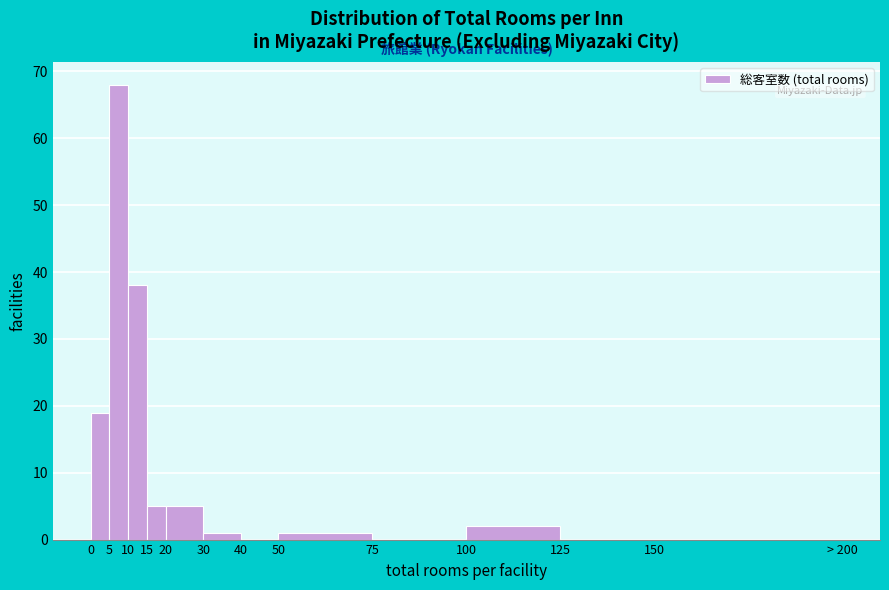

Reading left to right, what are all the values shown in this chart?

0=19	5=68	10=38	15=5	20=5	30=1	40=0	50=1	75=0	100=2	125=0	150=0